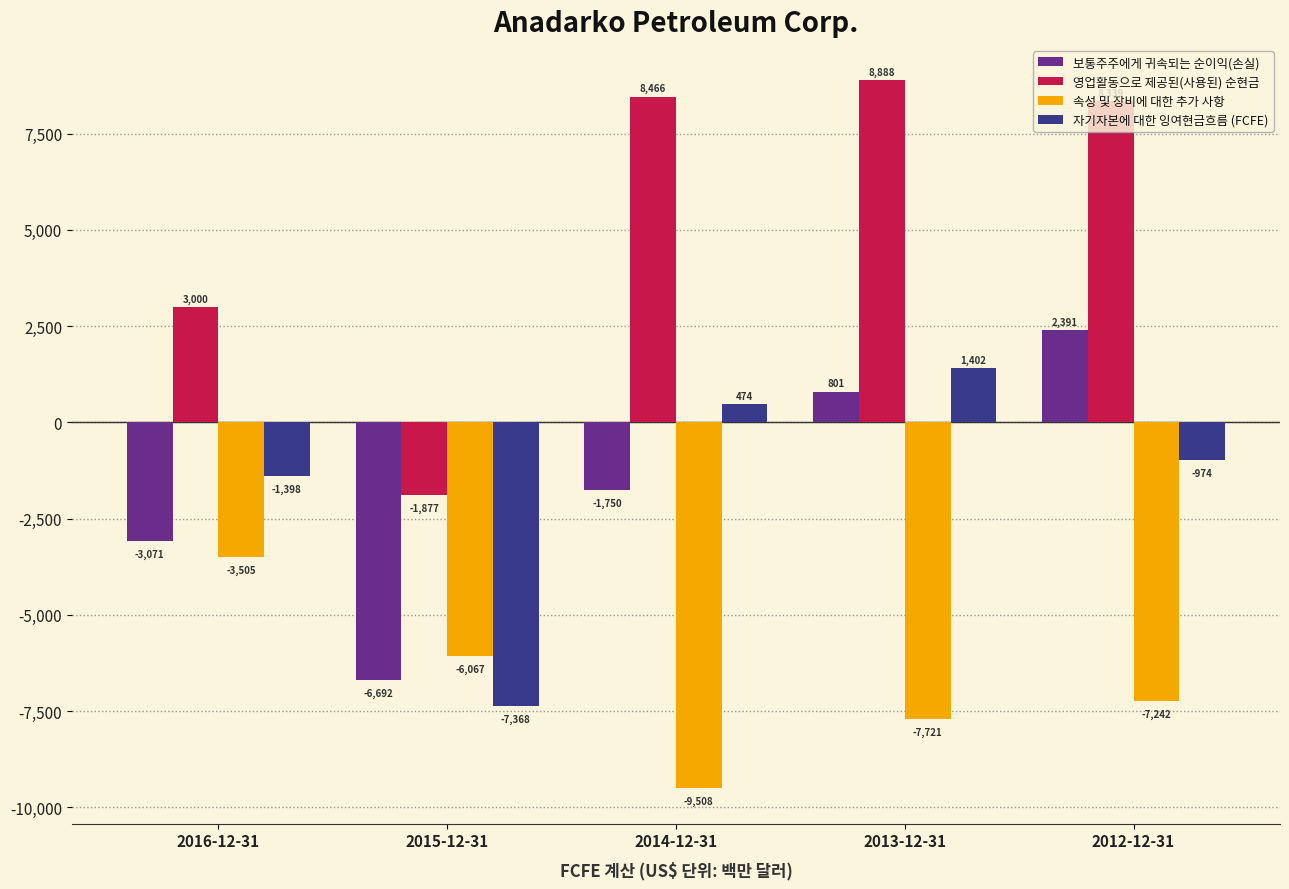

What is the difference between the maximum and minimum values in the 속성 및 장비에 대한 추가 사항 series?

6003